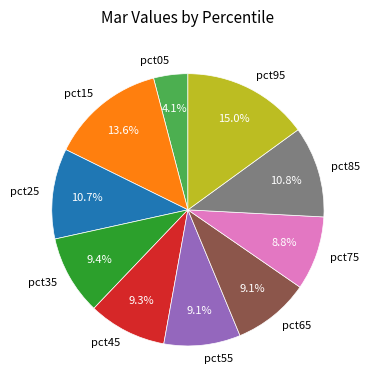

Is it true that pct95 is 23% of the pie?

False